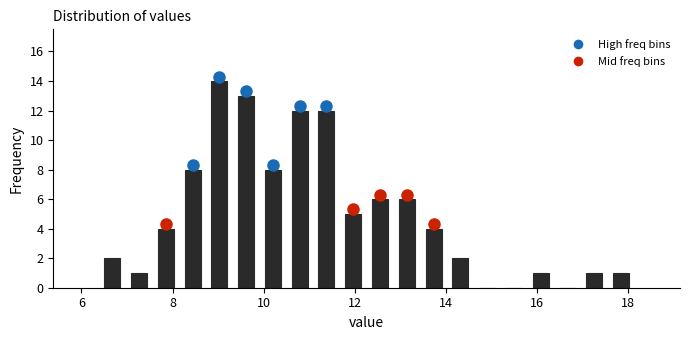

Read against the x-axis, roughly where is the centre of the tallest bar?

9.0